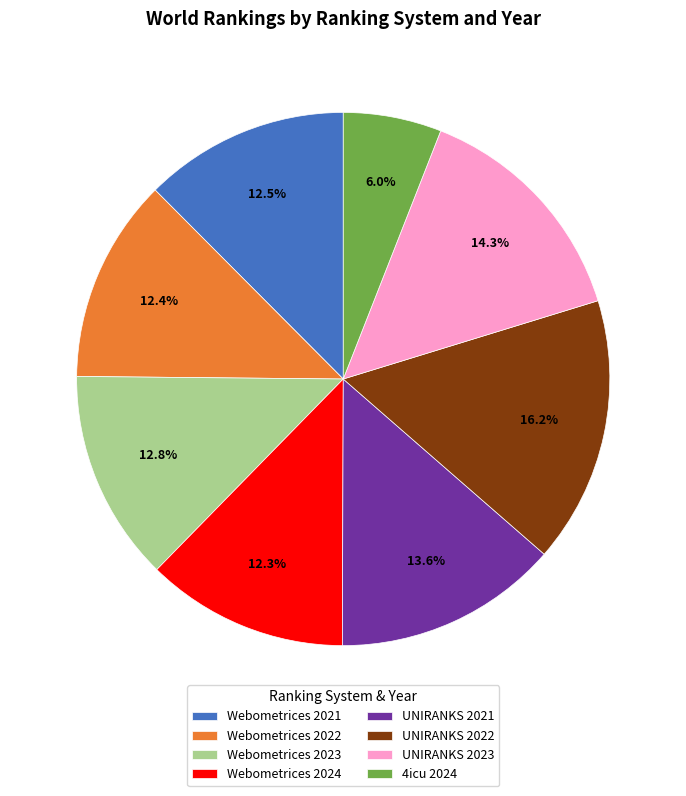

Is it true that UNIRANKS 2022 is 7% of the pie?

False